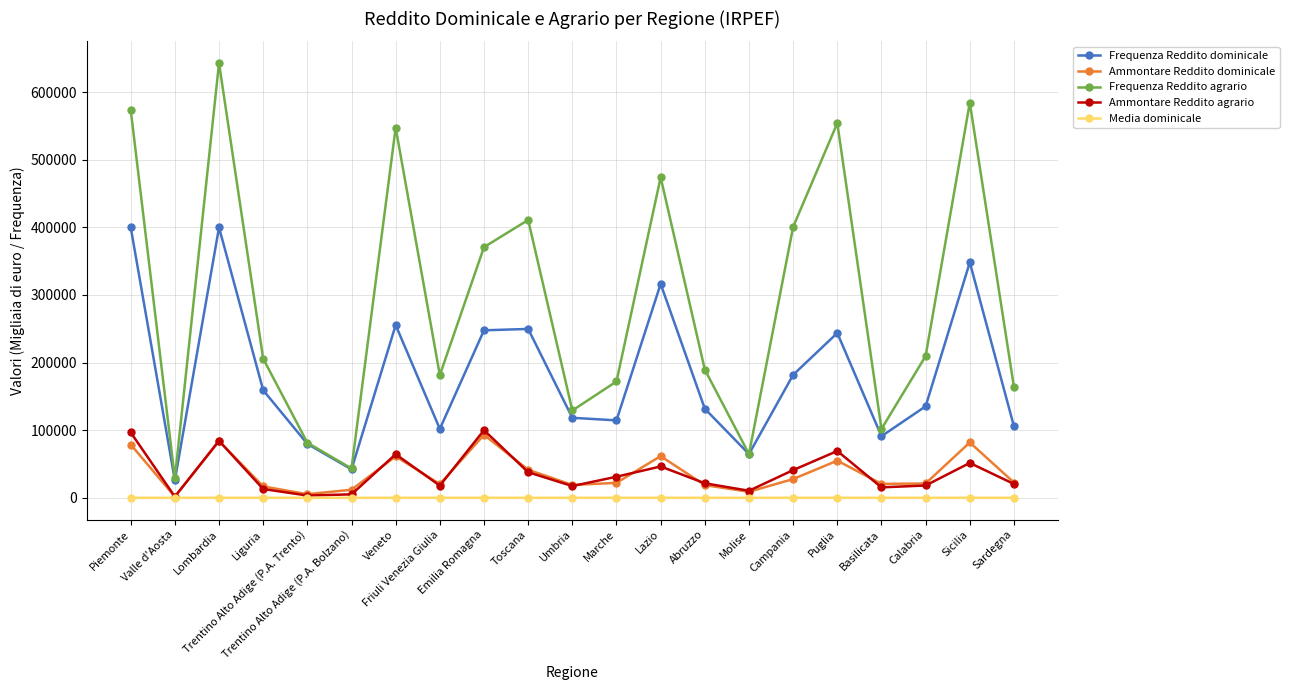

Which series changed the most between Trentino Alto Adige (P.A. Trento) and Trentino Alto Adige (P.A. Bolzano)?

Frequenza Reddito agrario